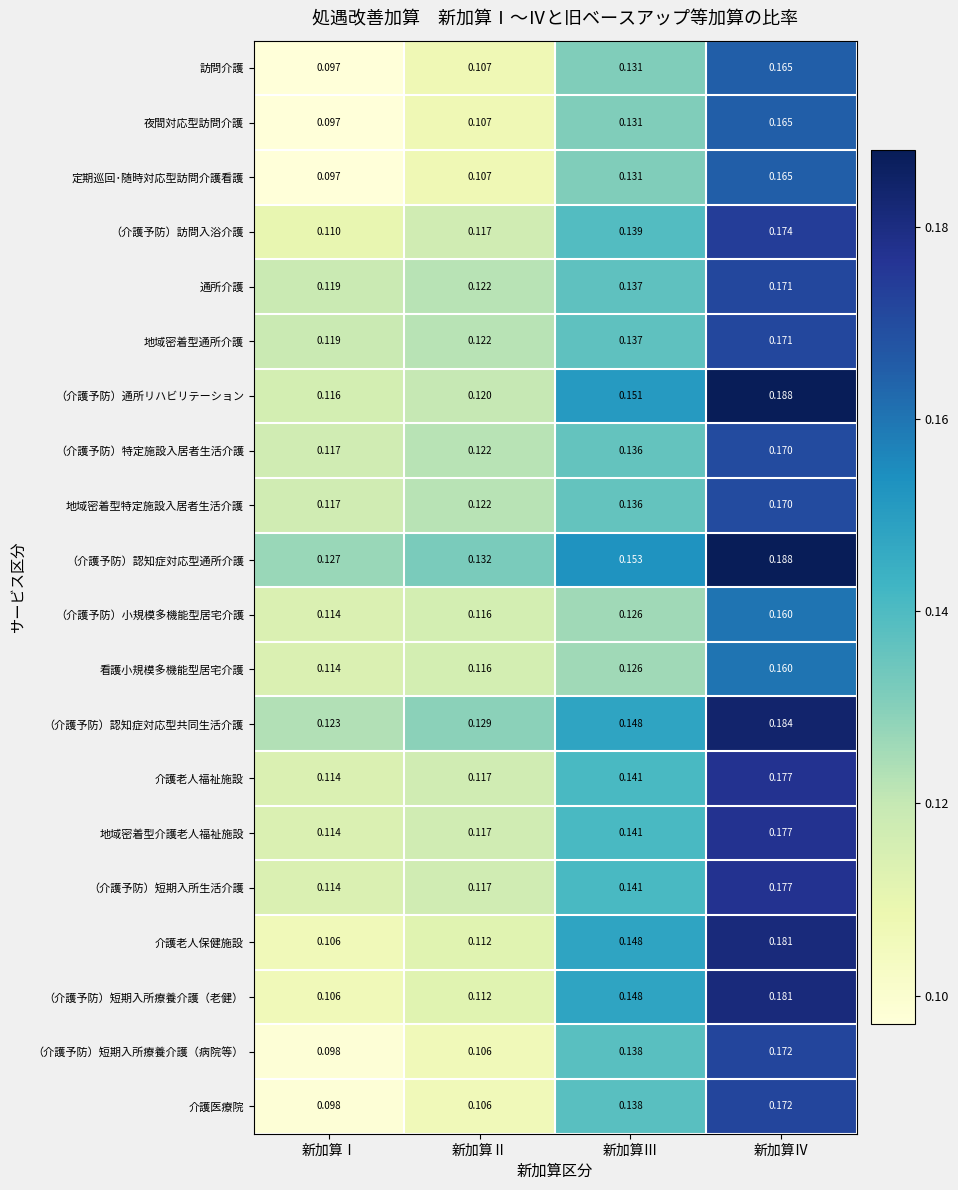

List the labels in order of （介護予防）短期入所療養介護（老健） value, largest first.

新加算Ⅳ, 新加算Ⅲ, 新加算Ⅱ, 新加算Ⅰ